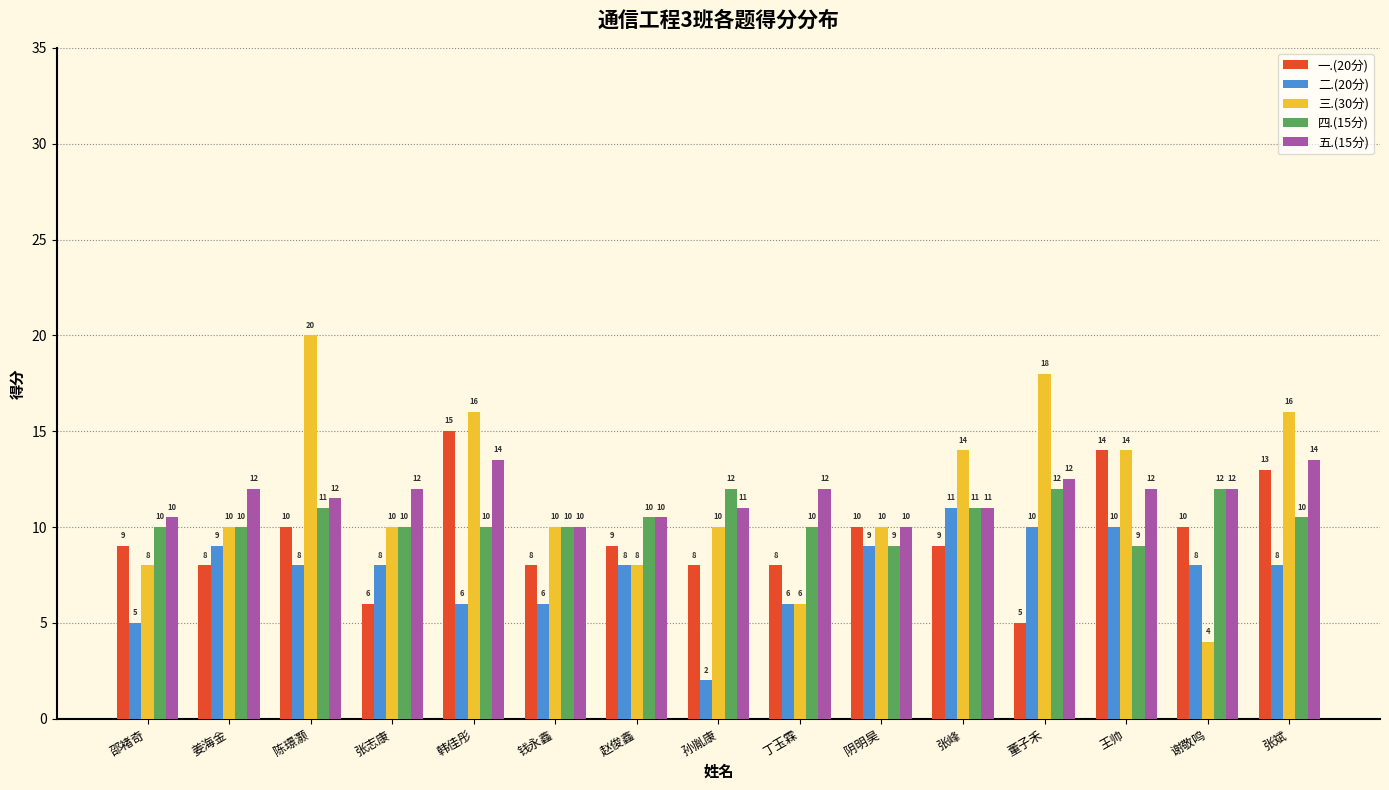

Rank the series by their maximum value, from lowest to highest.

二.(20分), 四.(15分), 五.(15分), 一.(20分), 三.(30分)